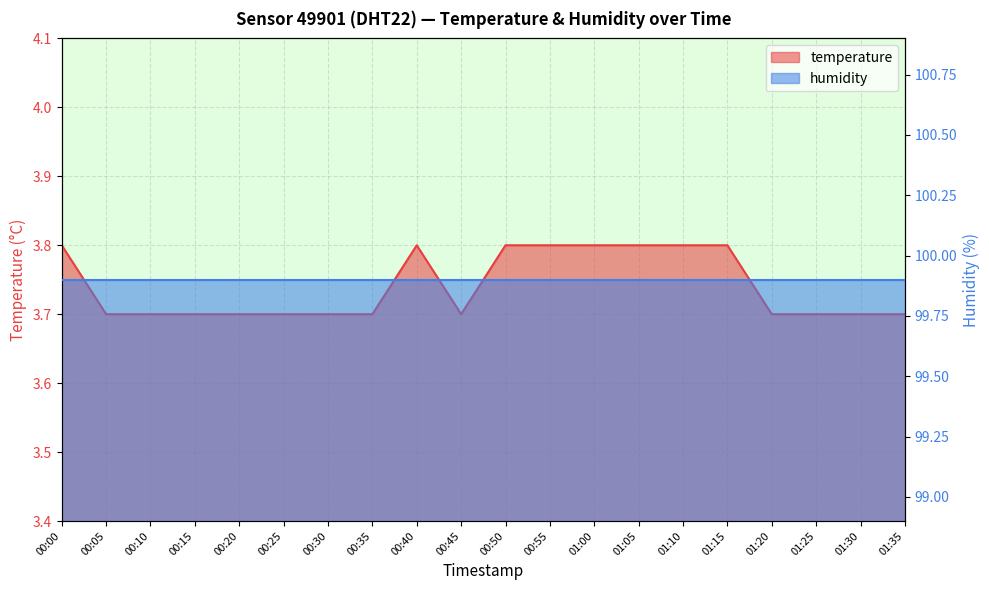

What is the label of the 16th point from the right?

00:20